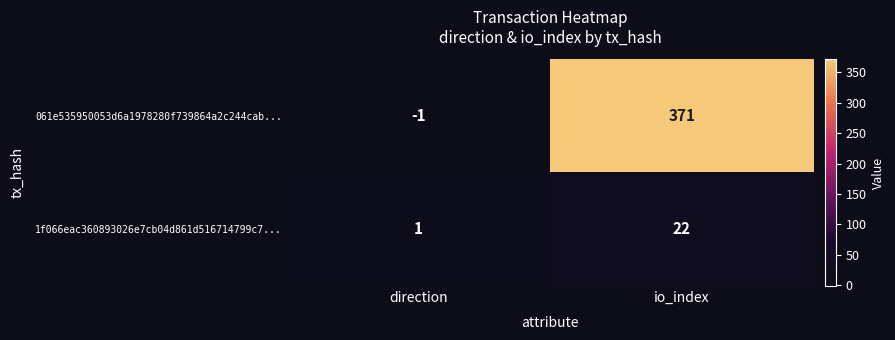

The 061e535950053d6a1978280f739864a2c244cab... series shows 178 at io_index. True or false?

False